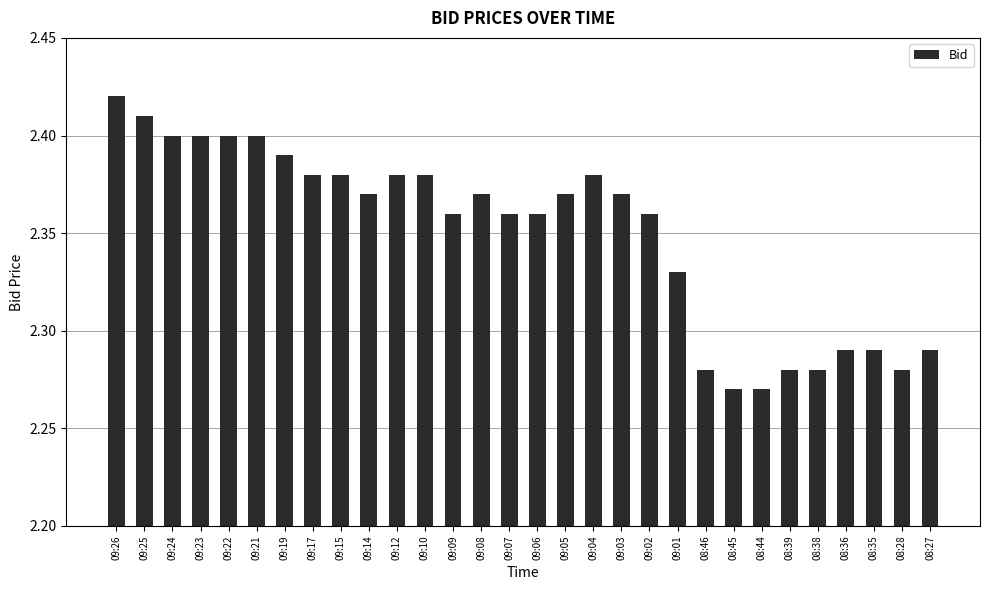

Does the chart contain any negative values?

No